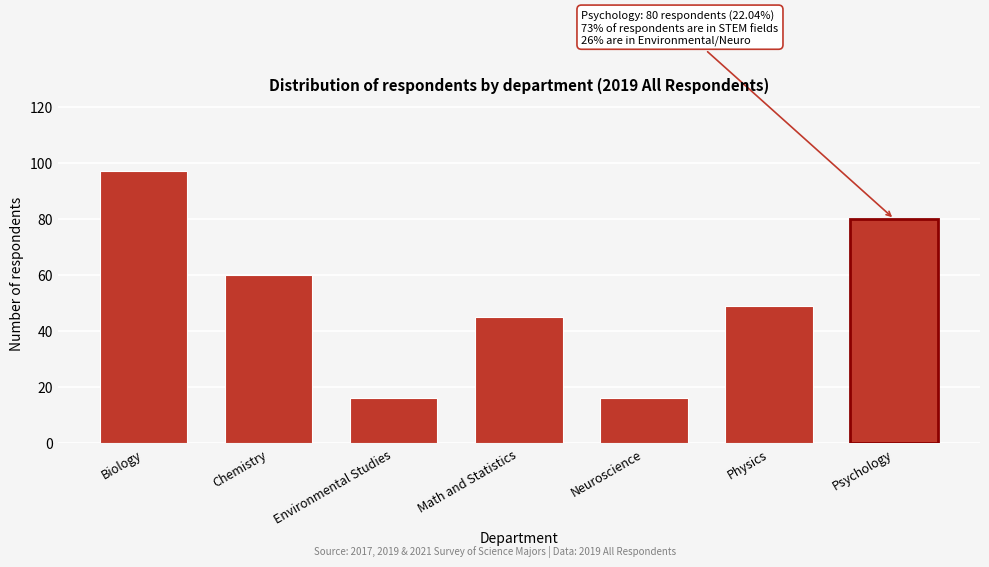

Reading left to right, transcribe all the data shown in this chart.

97	60	16	45	16	49	80